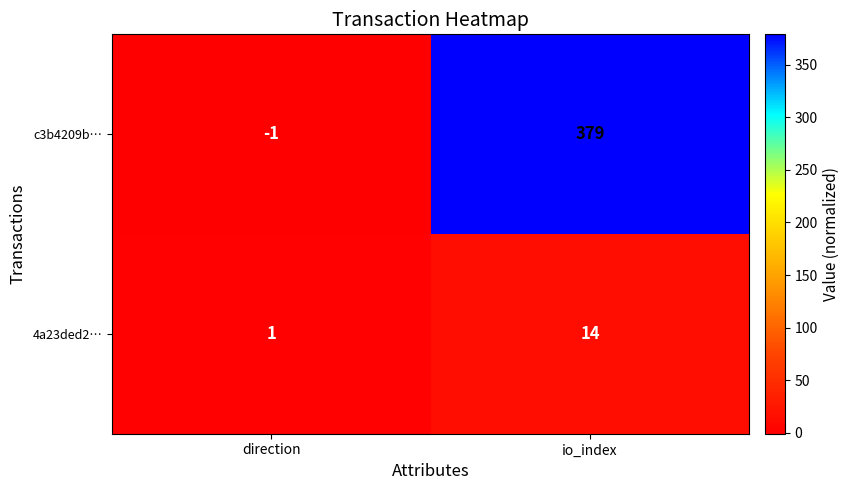

What is the sum of all 4a23ded2… values?

15